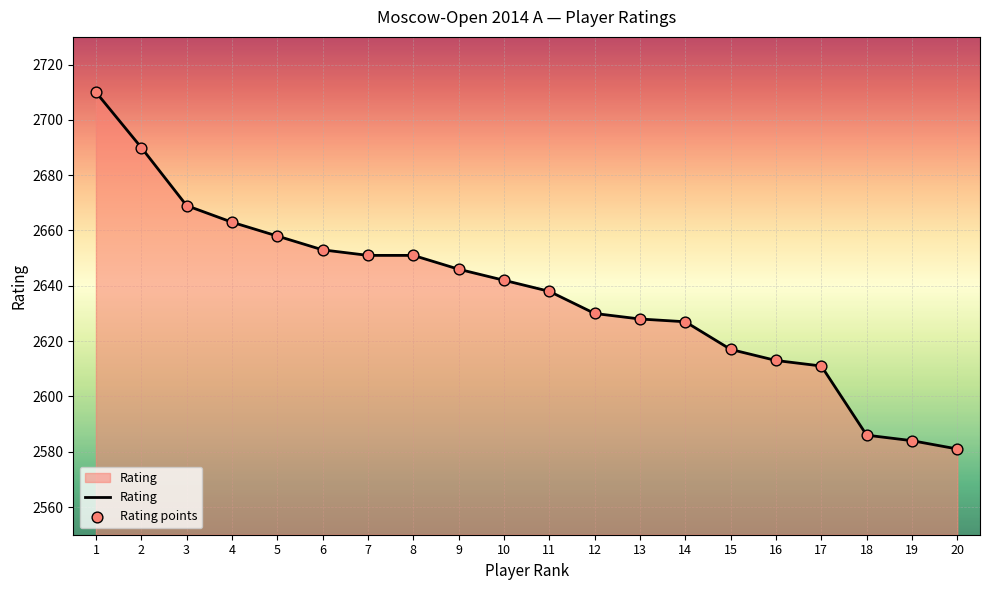

What is the ratio of the value at 1 to the value at 11?

1.0